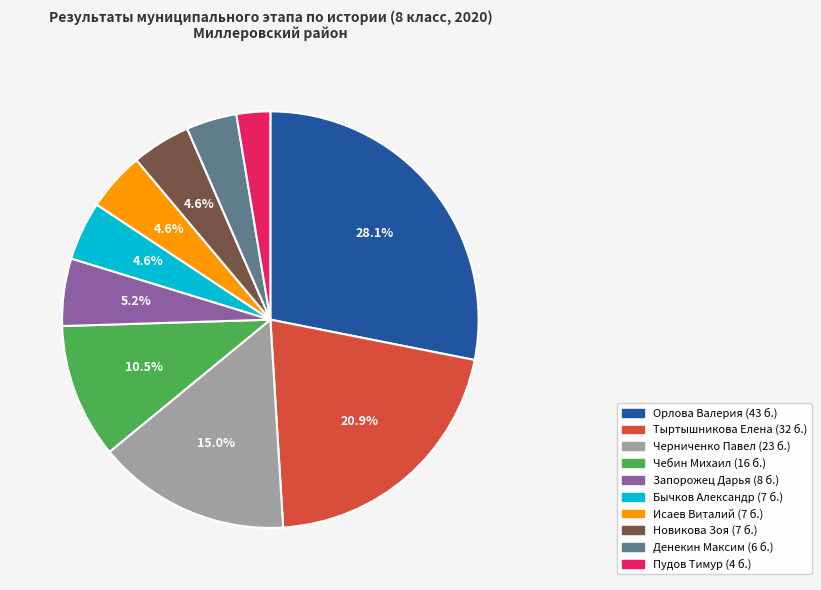

How many segments does this pie chart have?

10